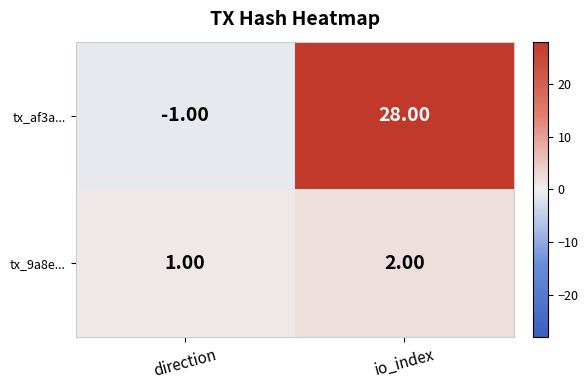

Where is tx_9a8e... nearest to the value 1?

direction